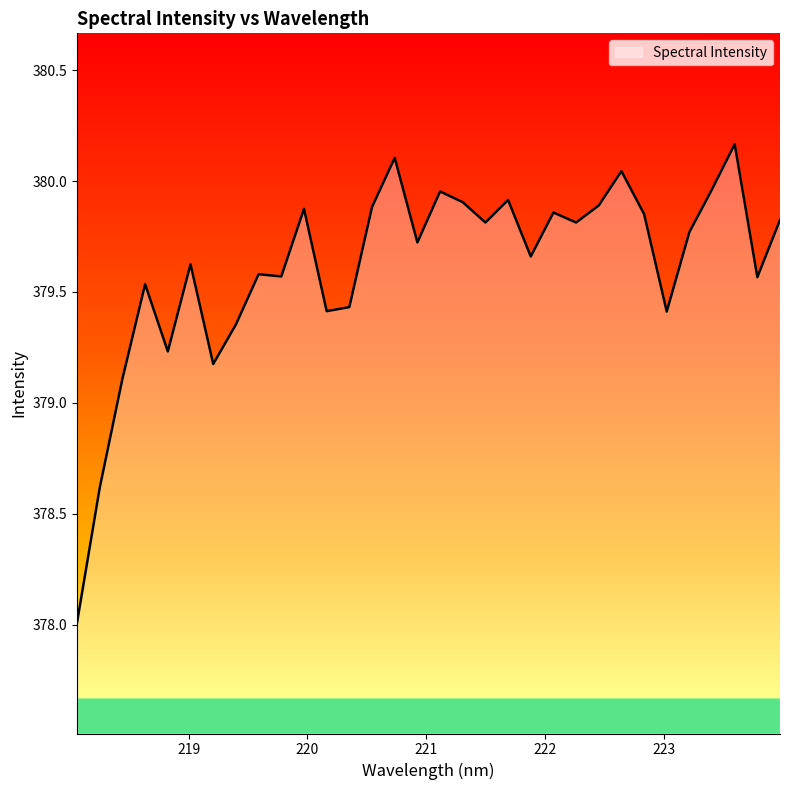

What is the difference between the maximum and minimum values?

2.2